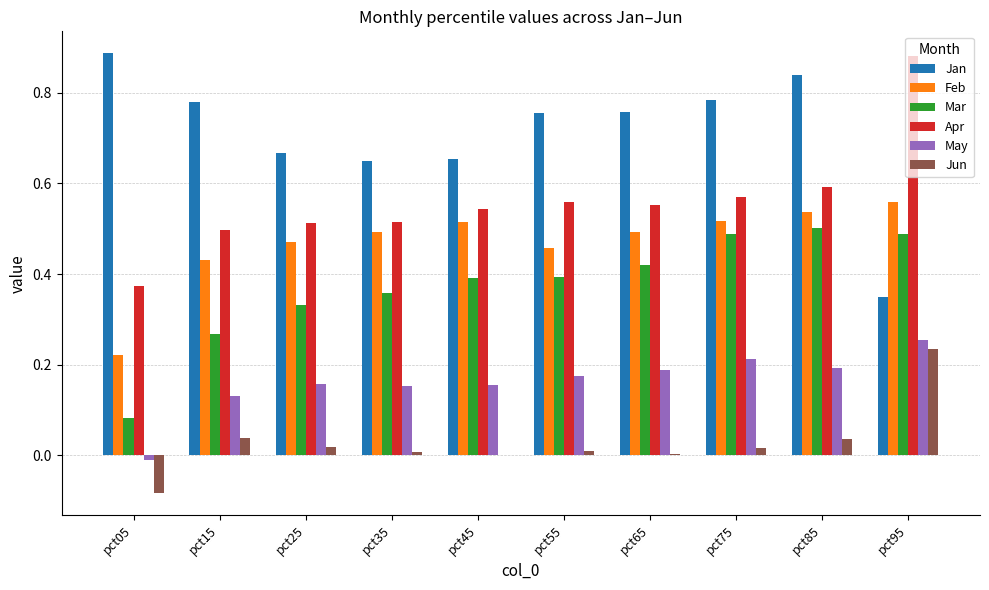

Which series has the largest total across all categories?

Jan